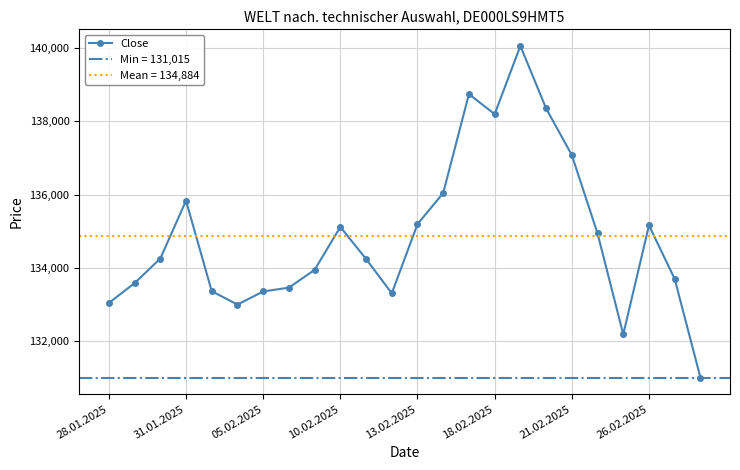

What is the lowest value of the Close series?

131015